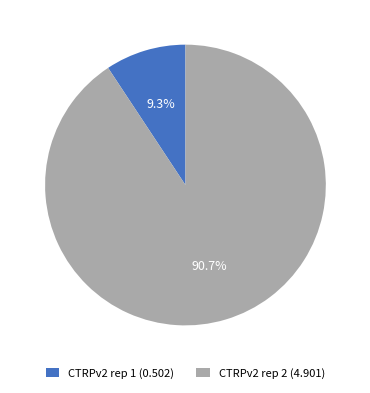

To the nearest percent, what is the difference between the CTRPv2 rep 1 and CTRPv2 rep 2 slice percentages?

81%